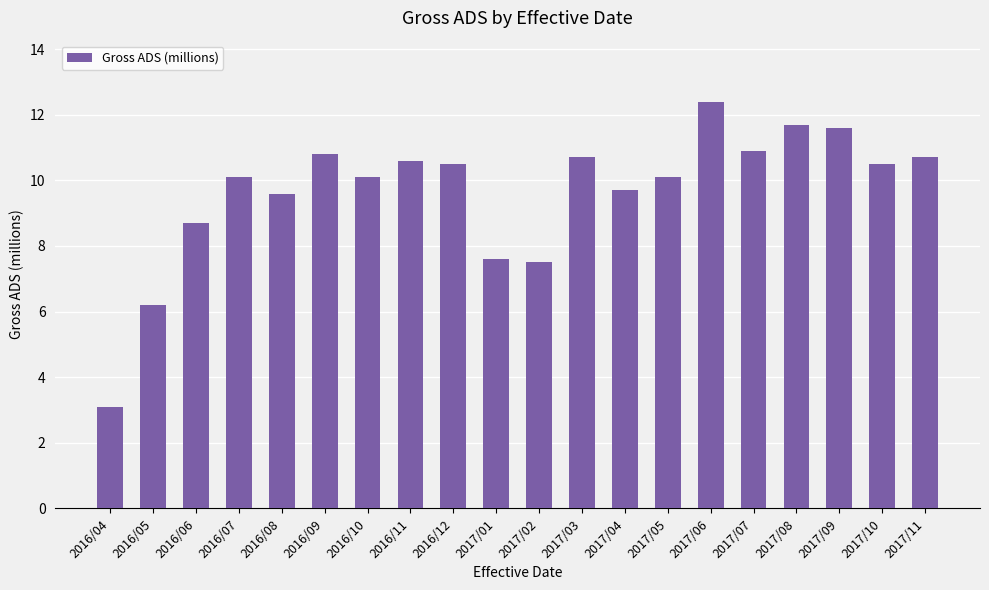

The value at 2017/11 is 10.7. True or false?

True